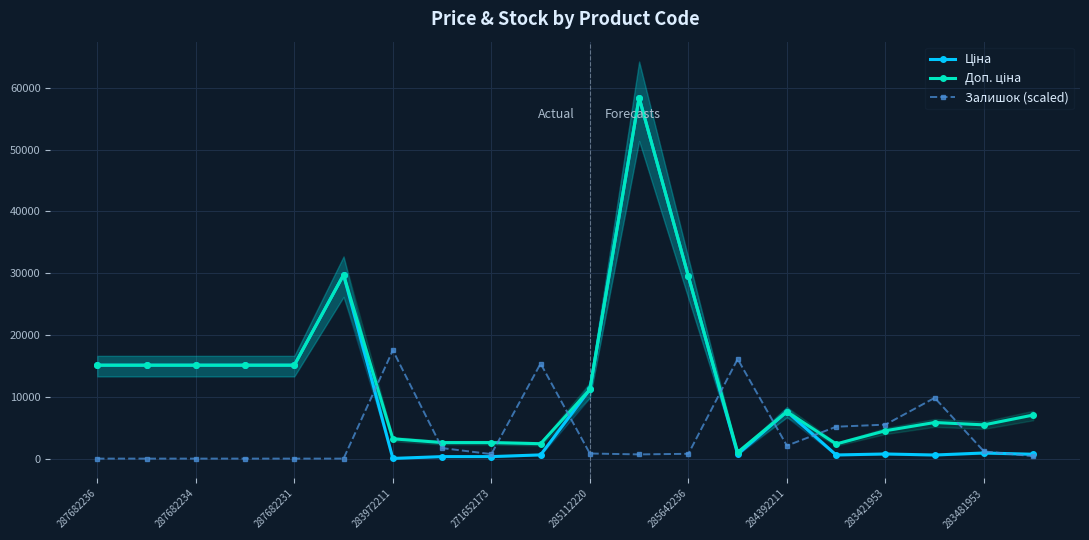

In Залишок (scaled), how many points are lower than both neighbors (excluding endpoints)?

3